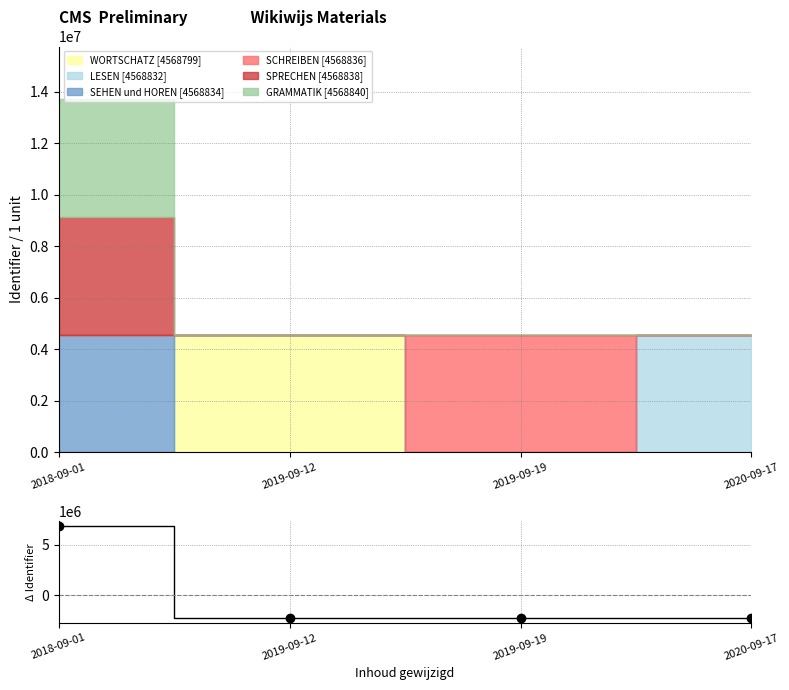

What is the change in value from 2018-09-01 to 2019-09-19?

-9137676.0